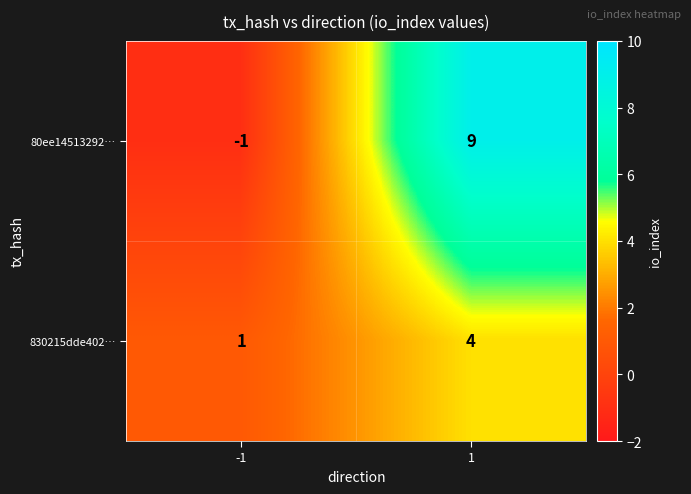

Which series changed the most between -1 and 1?

80ee14513292…